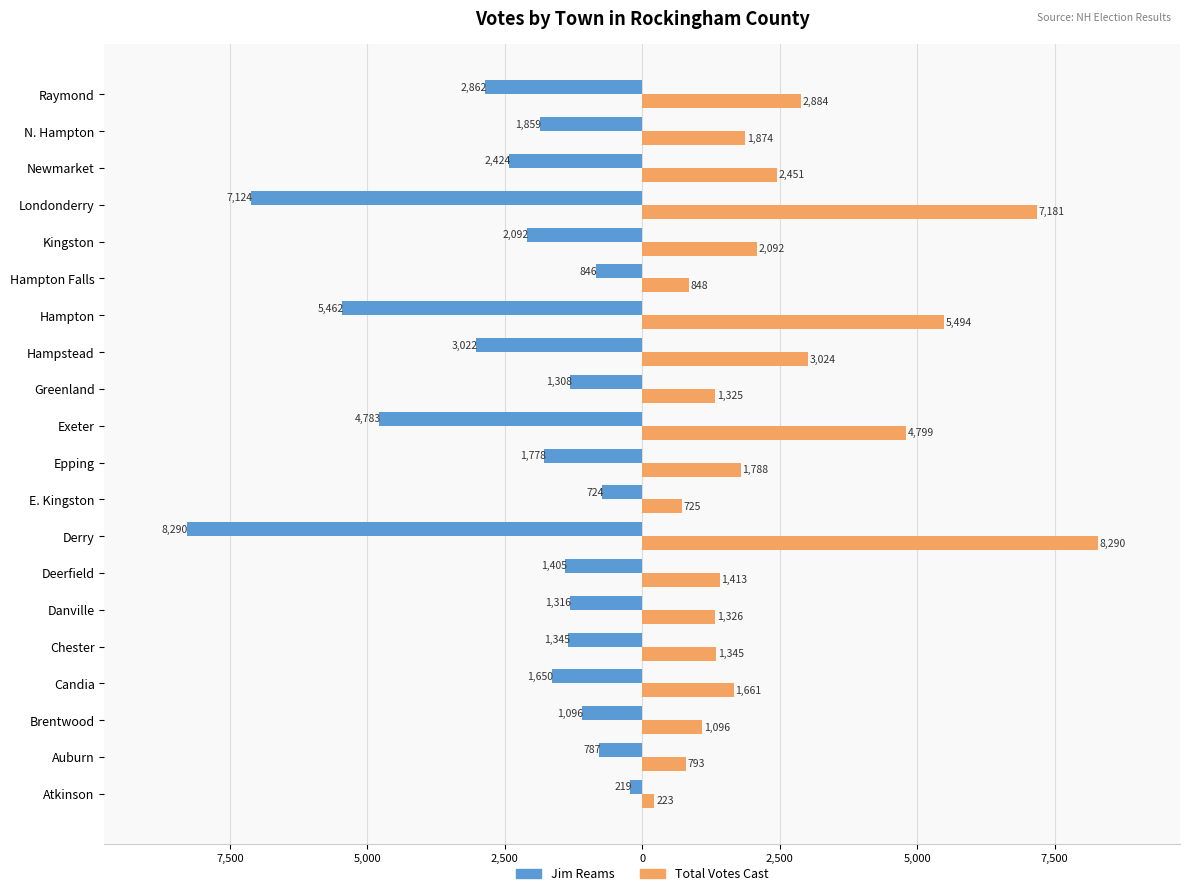

What are all the series names shown in the legend?

Jim Reams, Total Votes Cast